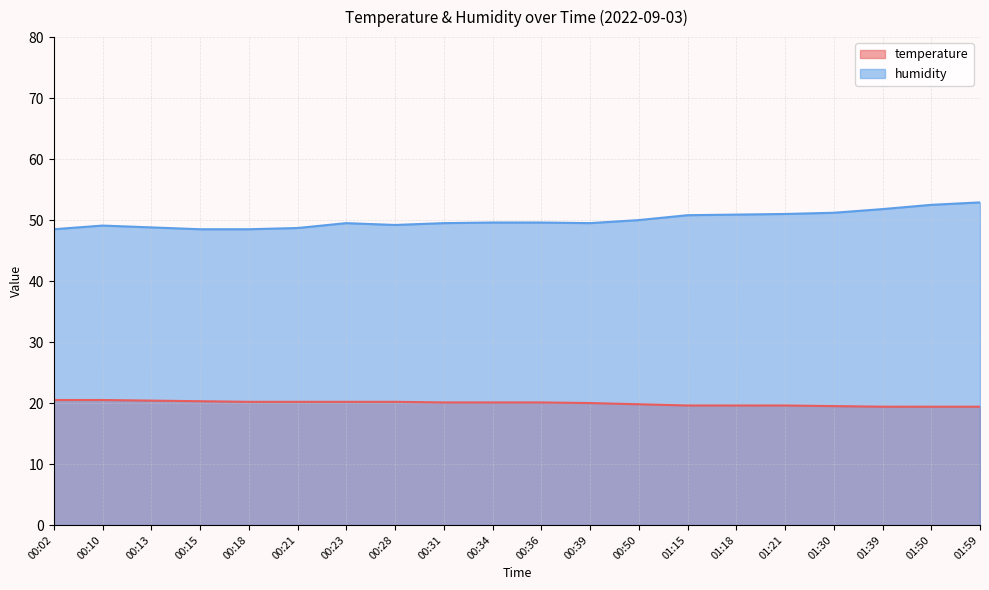

Where is the first local maximum for humidity?

00:10